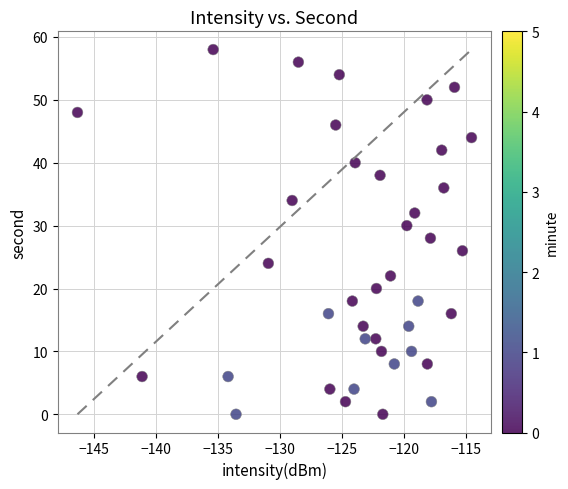

What is the range of Y values (max minus min)?

58